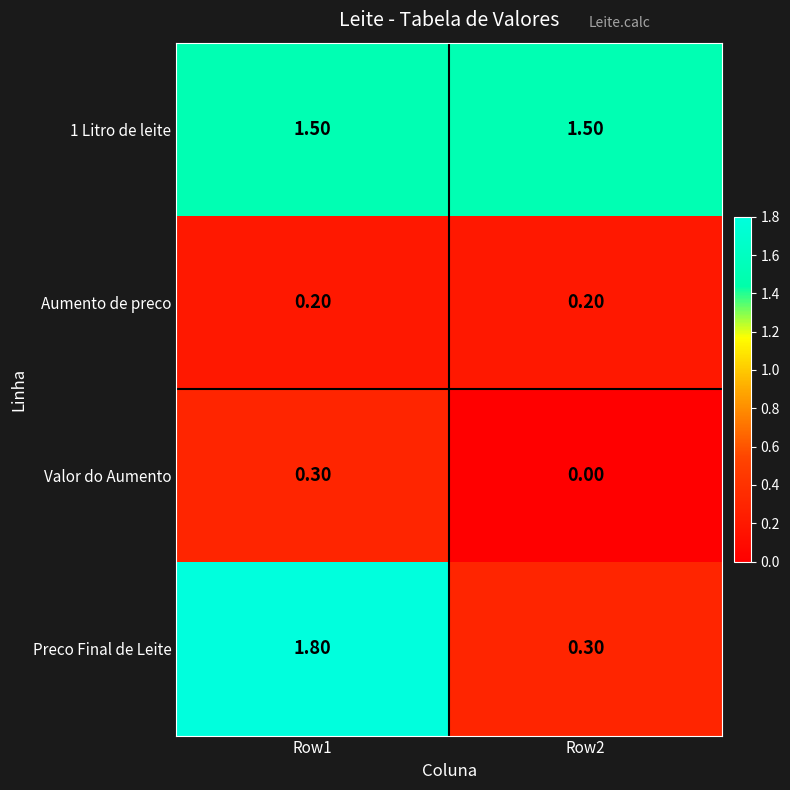

What is the sum of all 1 Litro de leite values?

3.0